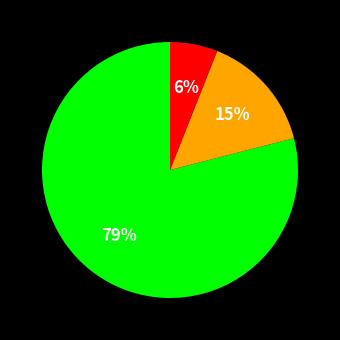

Is there any slice that represents more than half of the pie?

Yes